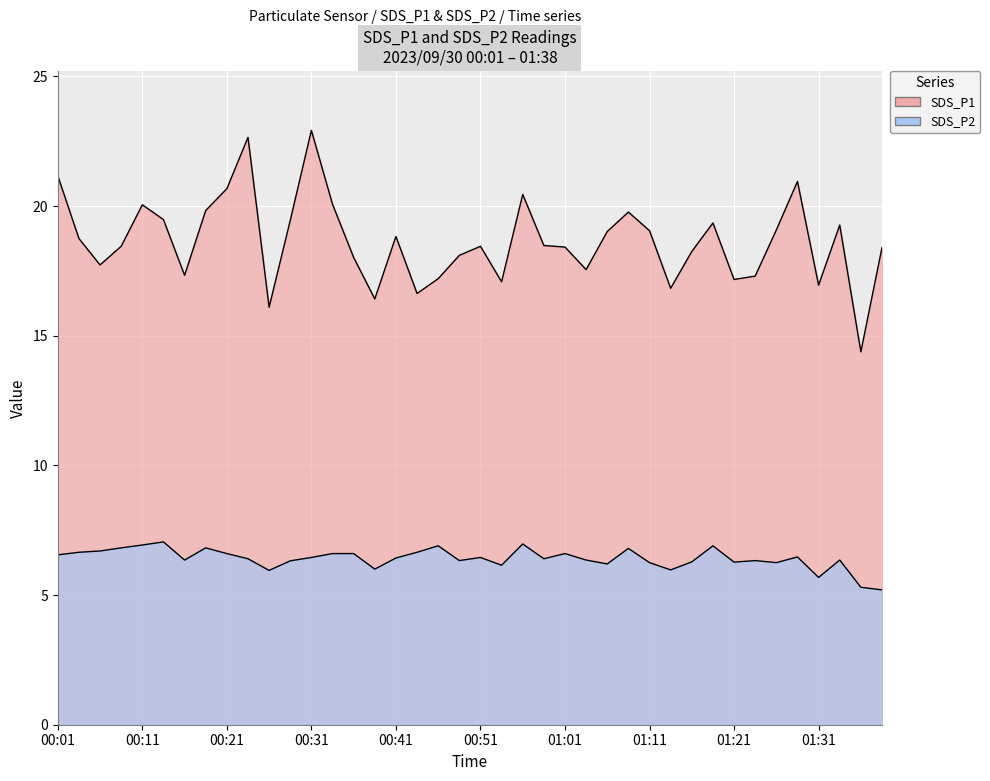

List the series in order of their overall mean, highest first.

SDS_P1, SDS_P2